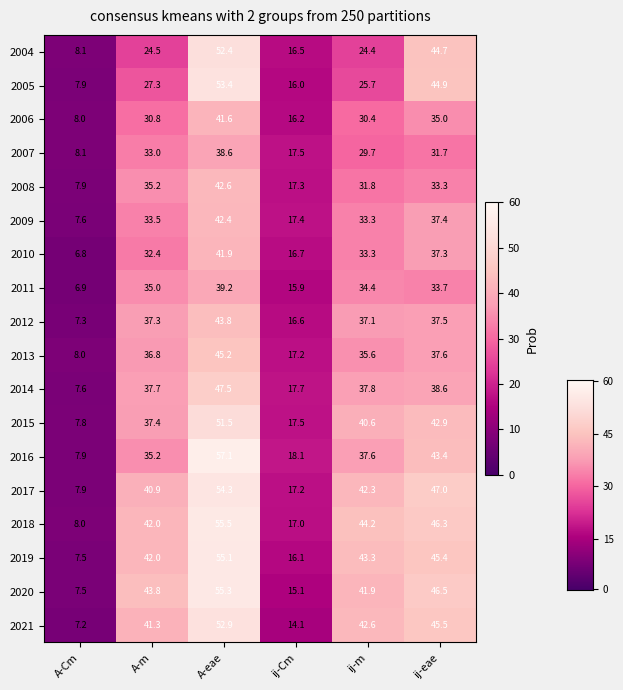

What is the difference between the second highest and second lowest values in the 2013 series?

20.4